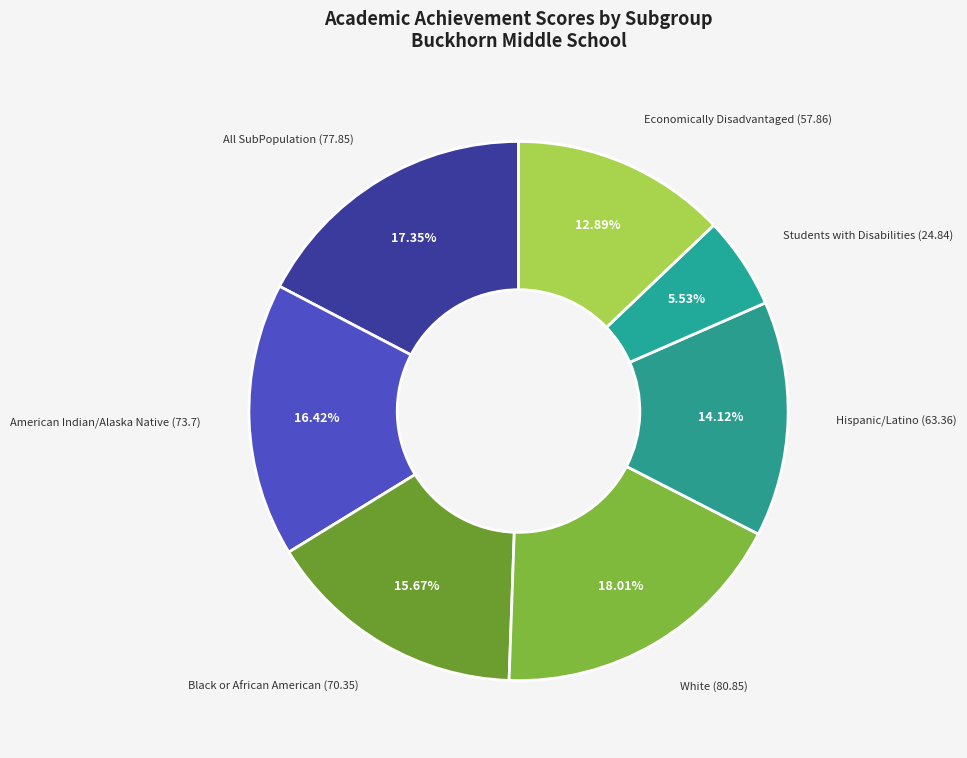

Is there any slice that represents more than half of the pie?

No